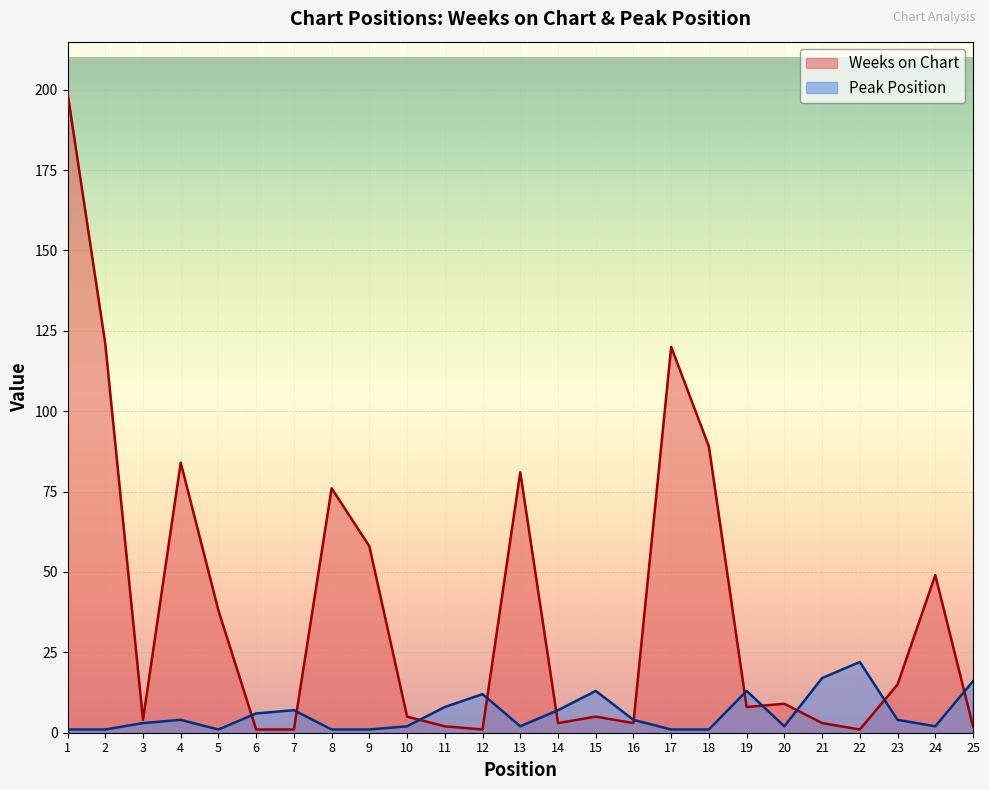

At how many categories does at least one series exceed 180?

1